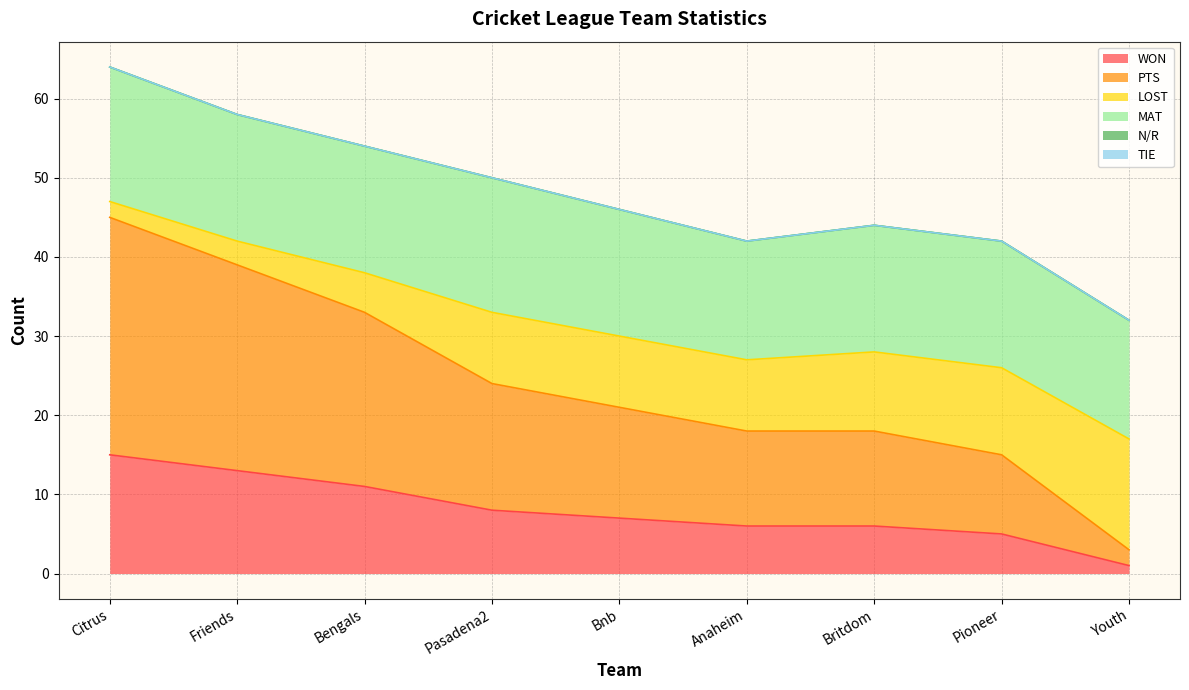

Does the chart have visible grid lines?

Yes